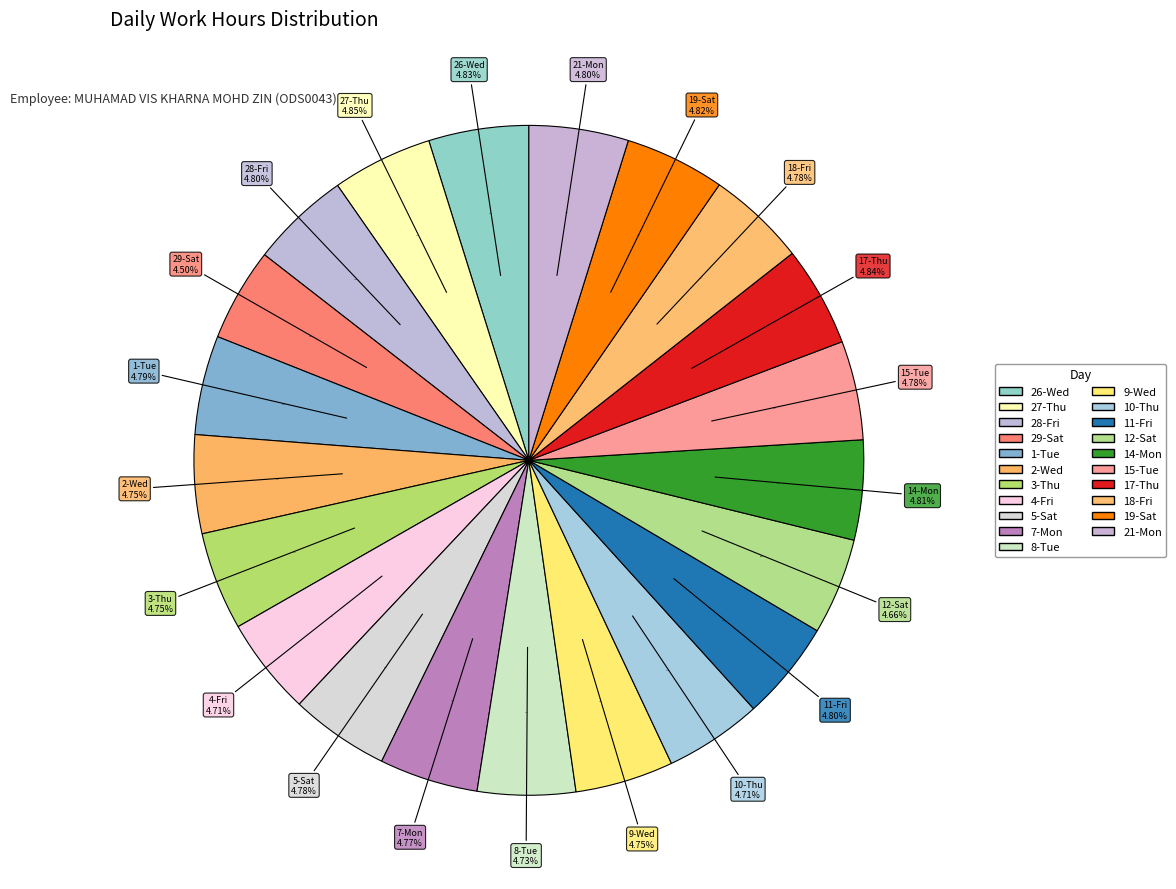

What percentage is the 2-Wed slice, to the nearest percent?

5%